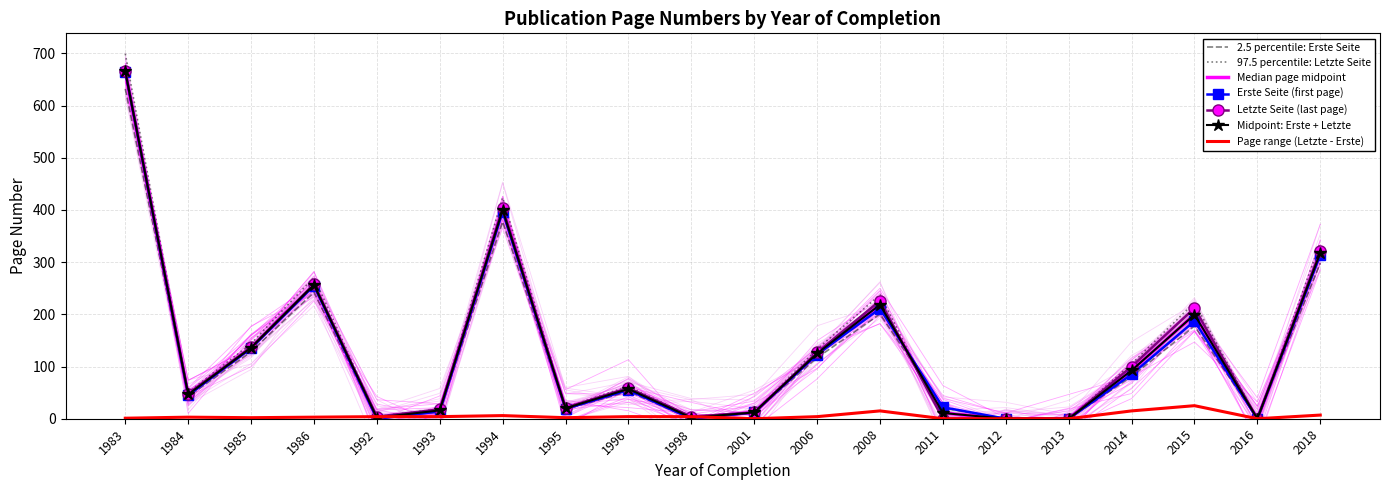

In Erste Seite, how many points are lower than both neighbors (excluding endpoints)?

5